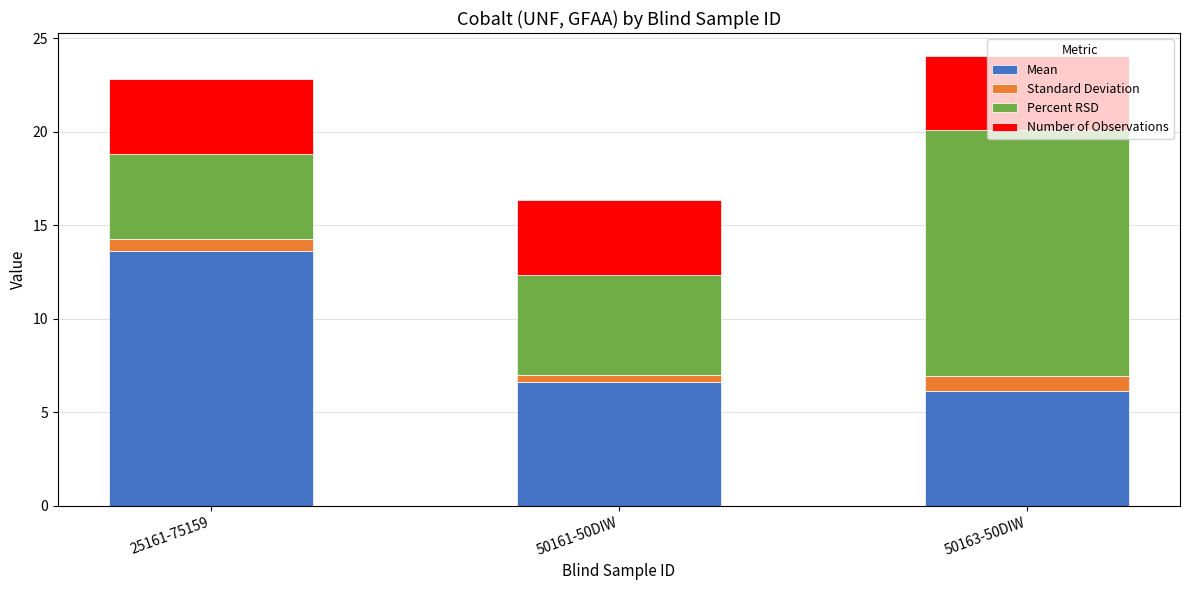

What is the total value across all series at 50163-50DIW?

24.1